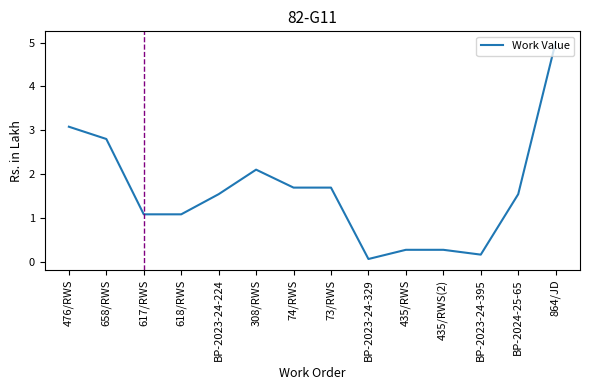

At which category does the chart reach its minimum across all series?

BP-2023-24-329